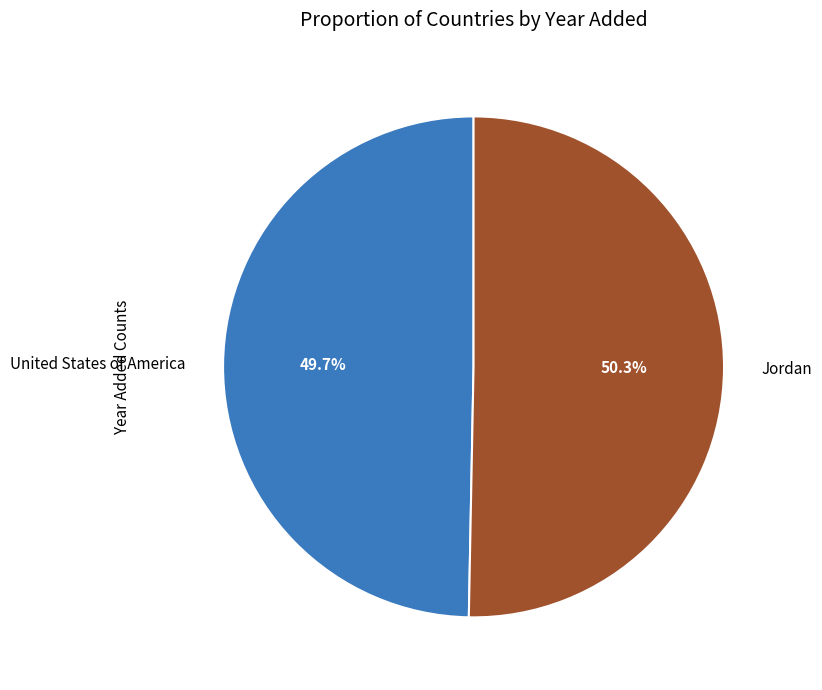

To the nearest percent, what is the difference between the Jordan and United States of America slice percentages?

1%